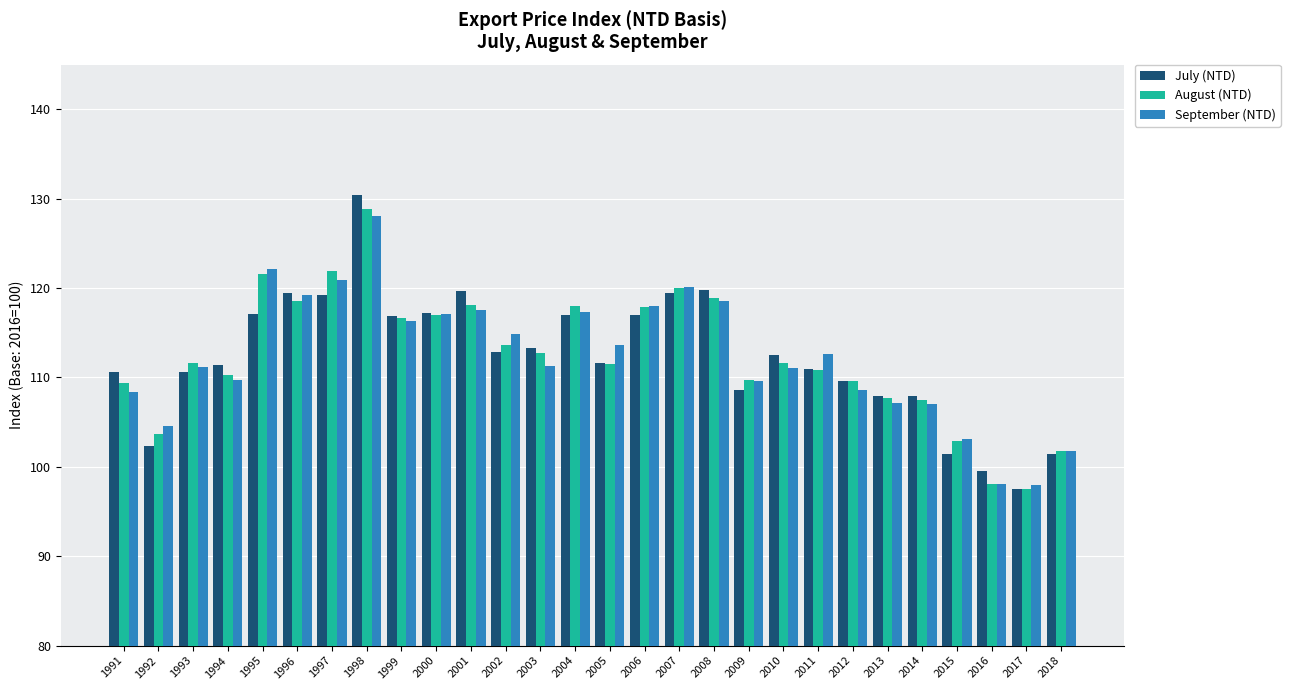

The value of September (NTD) at 2009 is 42.5. True or false?

False